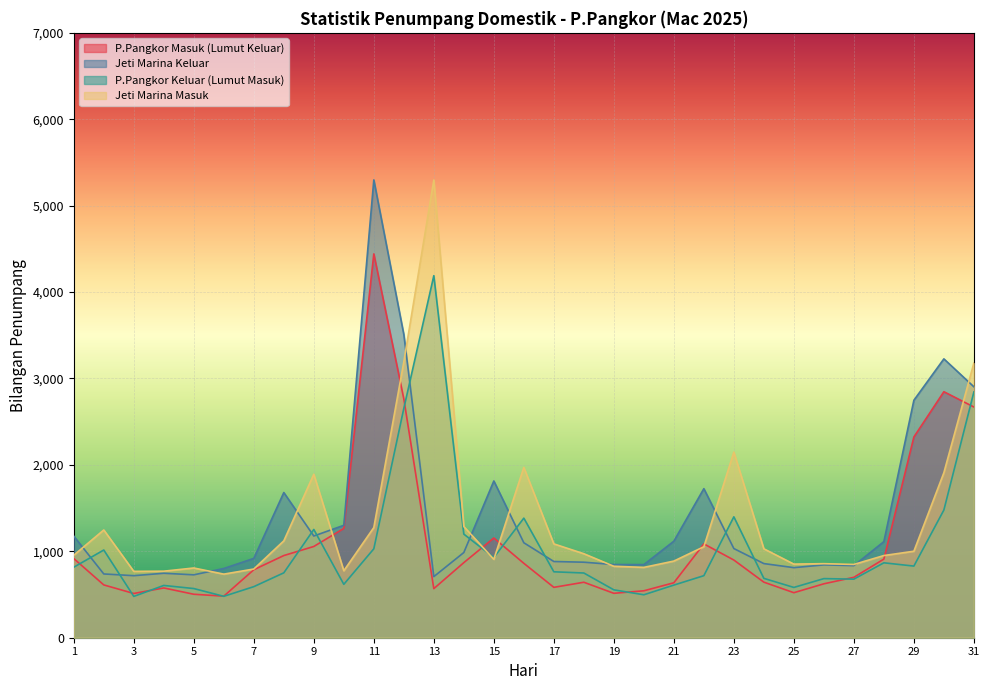

What are all the series names shown in the legend?

P.Pangkor Masuk (Lumut Keluar), Jeti Marina Keluar, P.Pangkor Keluar (Lumut Masuk), Jeti Marina Masuk